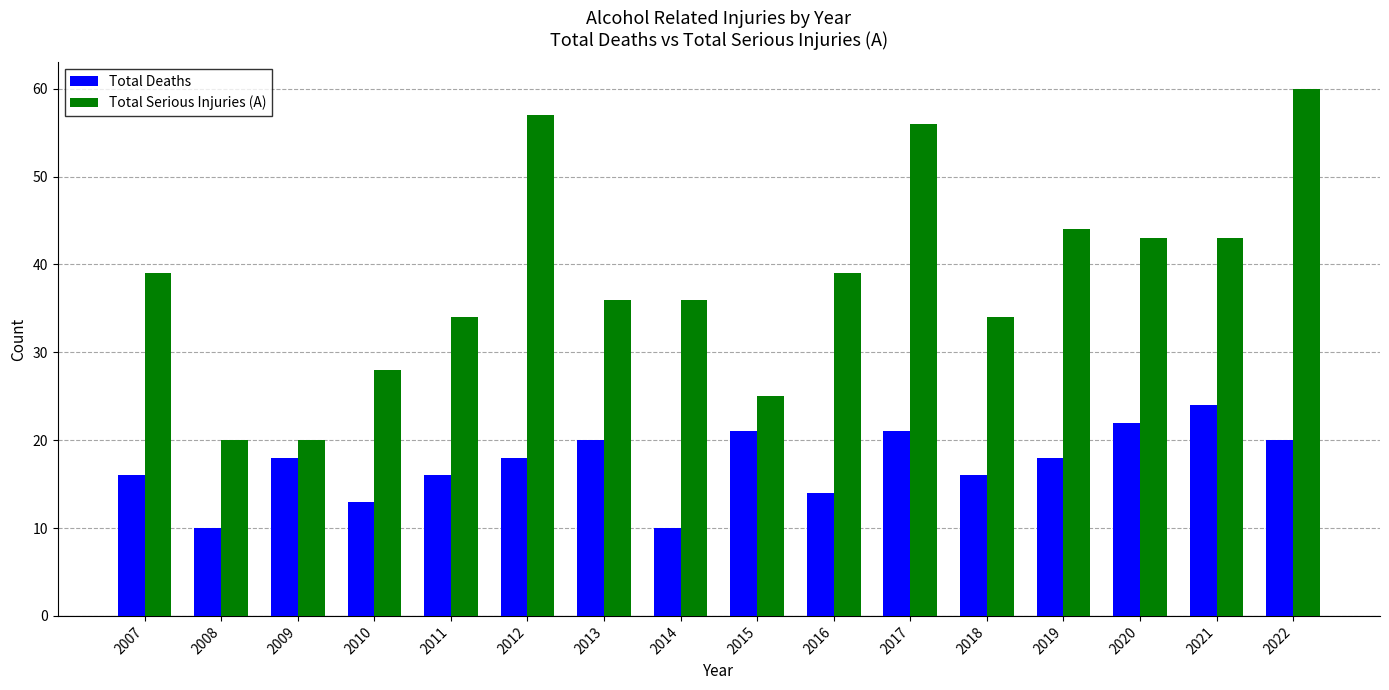

The value of Total Serious Injuries (A) at 2009 is 20. True or false?

True